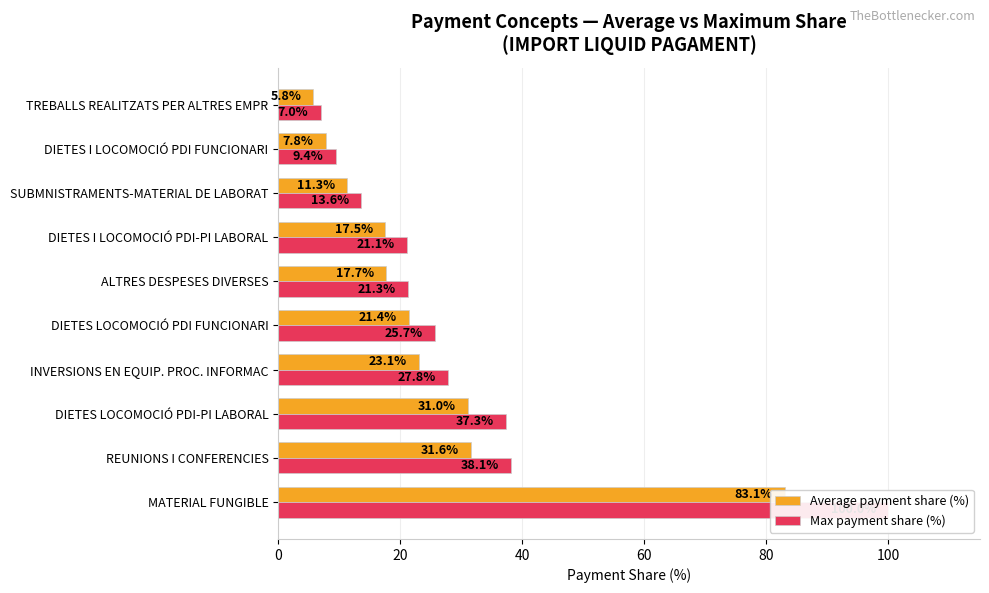

What is the label of the 5th bar from the right?

ALTRES DESPESES DIVERSES